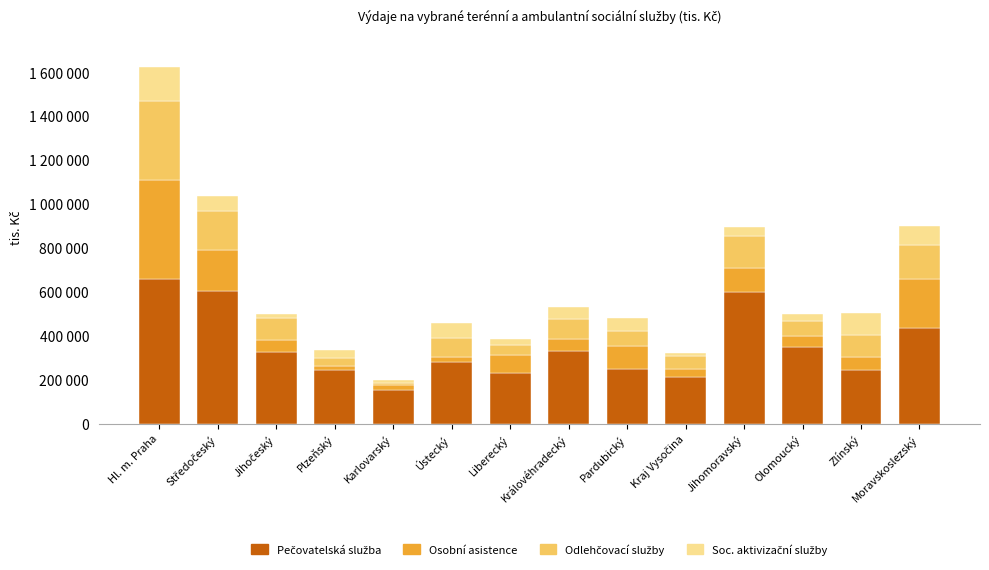

What is the label of the 5th bar from the right?

Kraj Vysočina